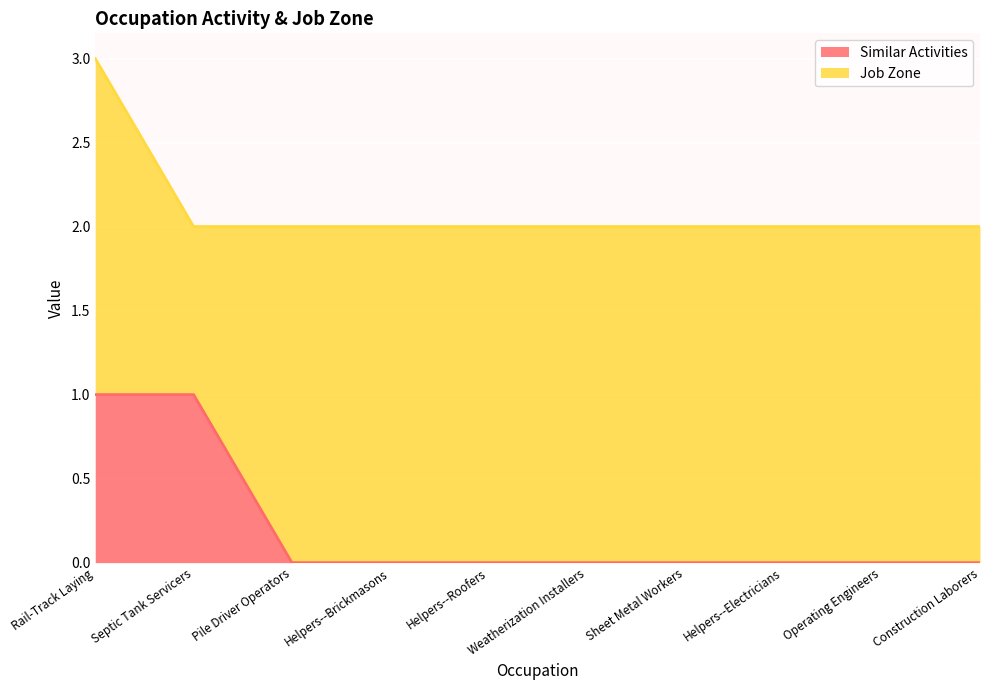

What is the label of the 5th point from the left?

Helpers--Roofers